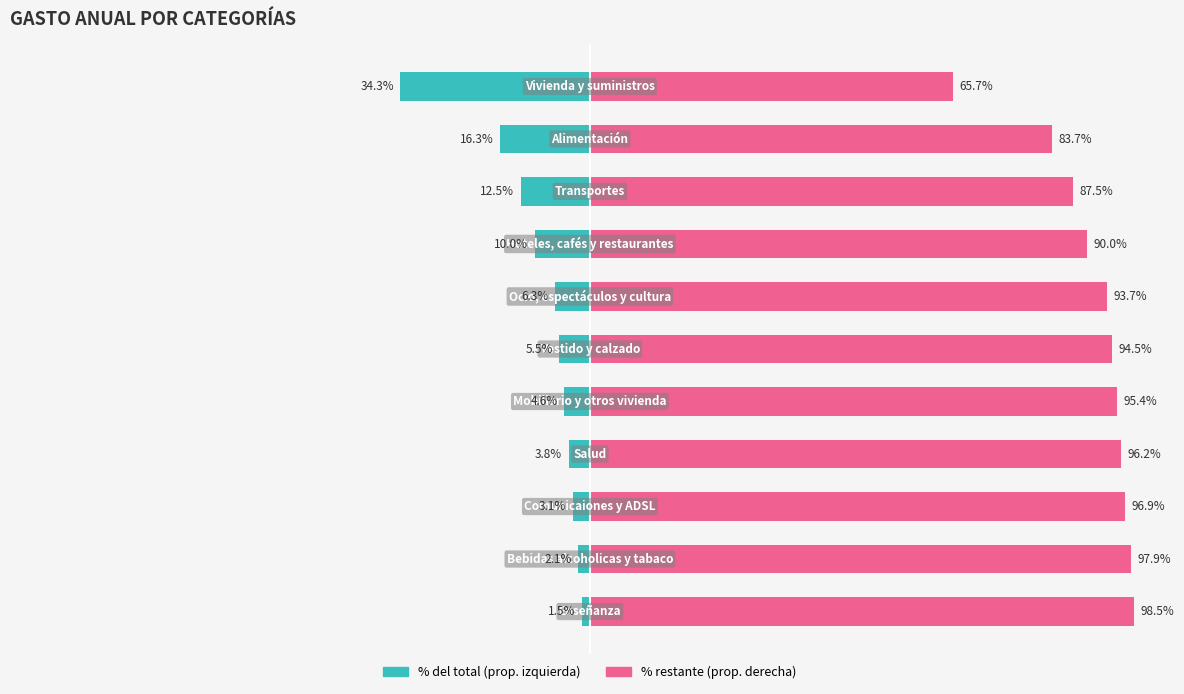

Is it true that GASTO ANUAL (izq.) equals -16.7 at 10?

False